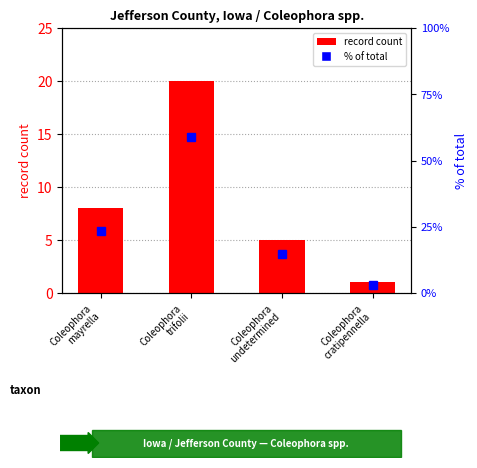

List the series in order of their overall mean, lowest first.

record count, % of total